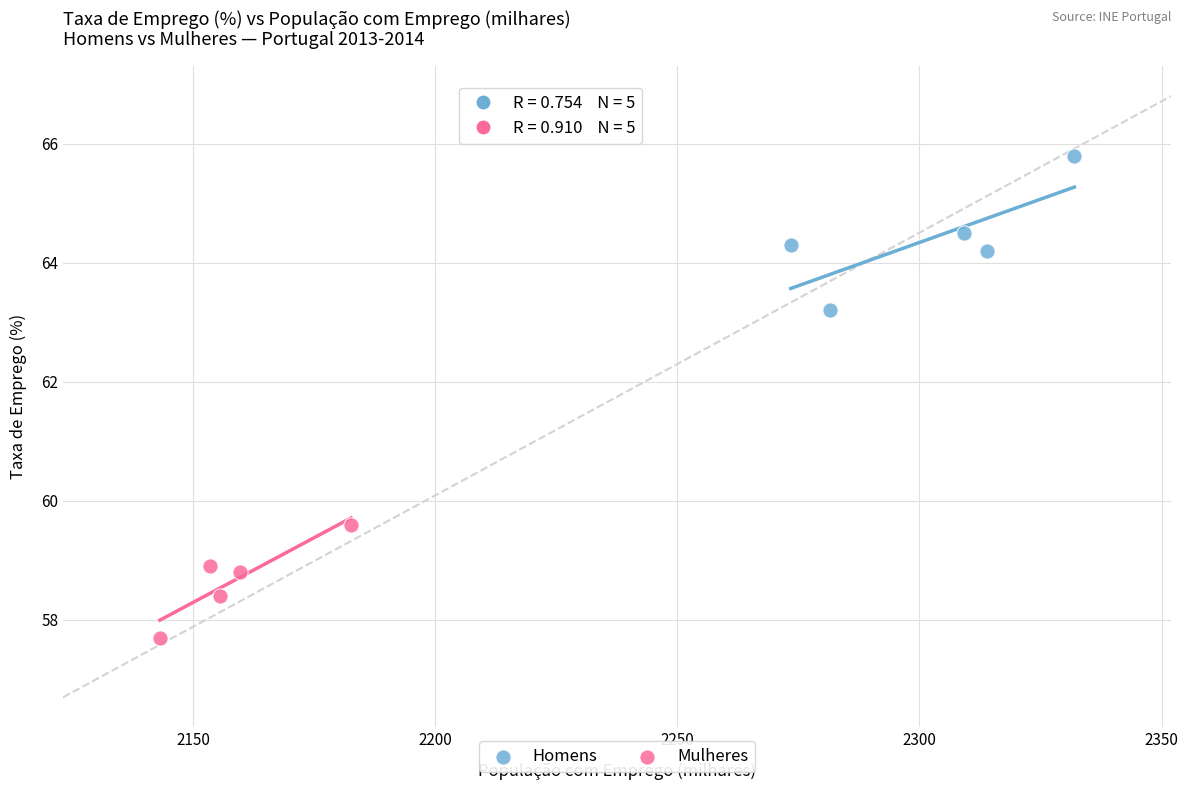

Which series reaches the minimum Y coordinate?

Mulheres